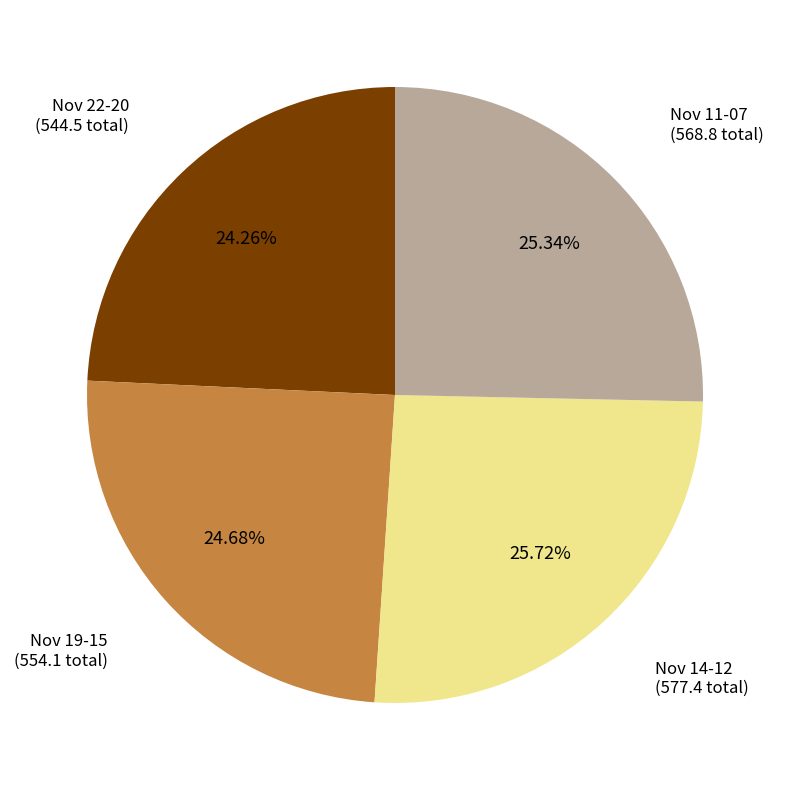

Is there a majority slice in this chart?

No